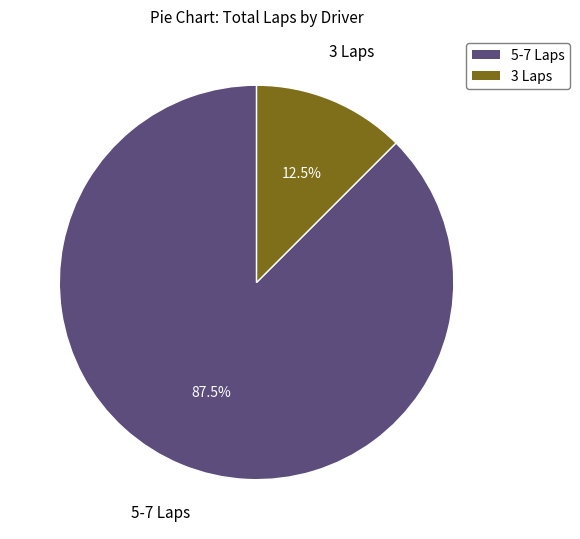

How many segments does this pie chart have?

2